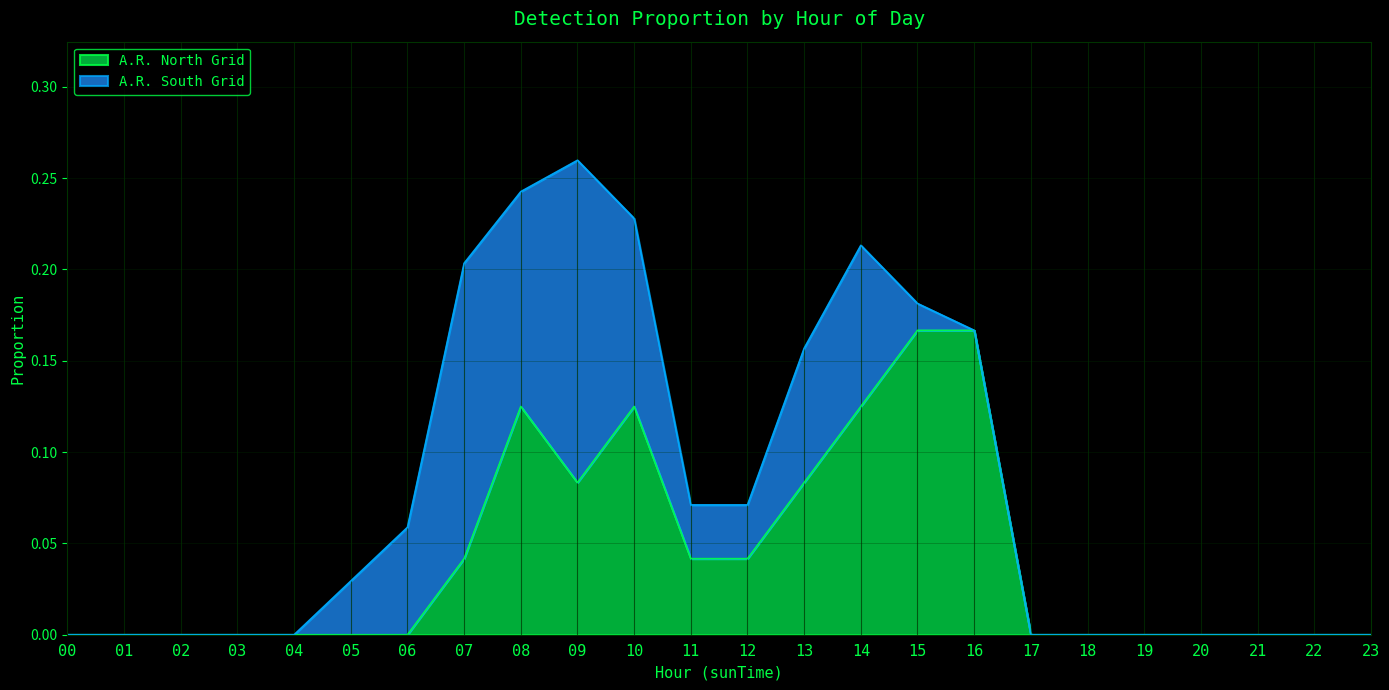

What is the sum of the values at 22 and 15?

0.2